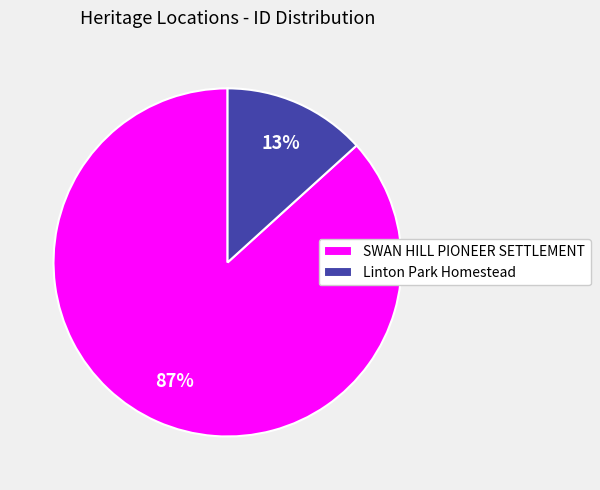

To the nearest percent, what is the combined percentage of SWAN HILL PIONEER SETTLEMENT and Linton Park Homestead?

100%